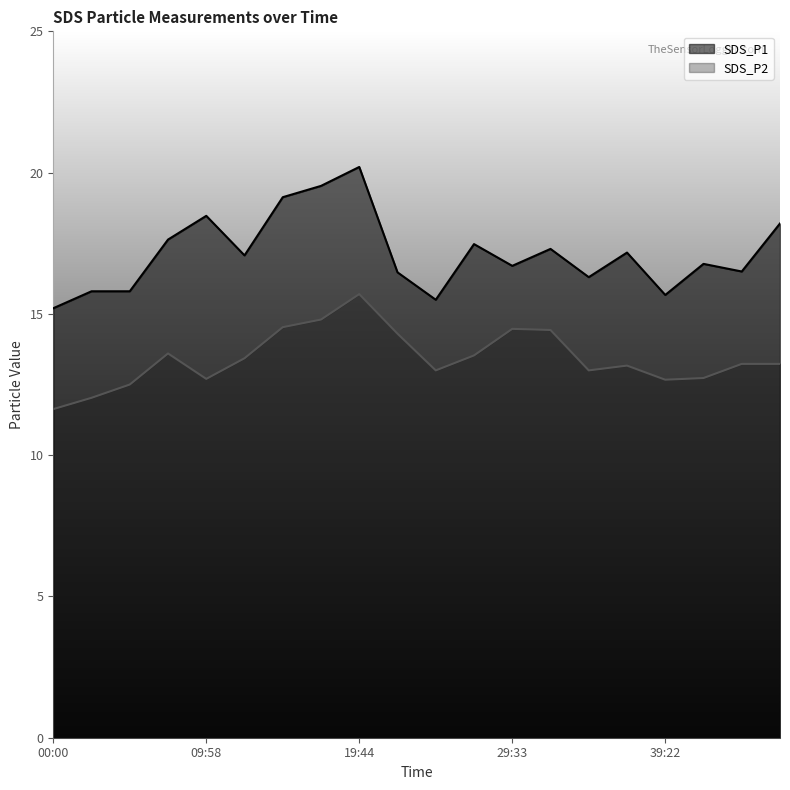

Rank the categories by SDS_P2 value from lowest to highest.

00:00, 02:36, 05:04, 39:22, 09:58, 41:48, 24:37, 34:29, 36:57, 44:15, 46:40, 12:23, 27:03, 07:32, 22:10, 32:01, 29:33, 14:49, 17:19, 19:44